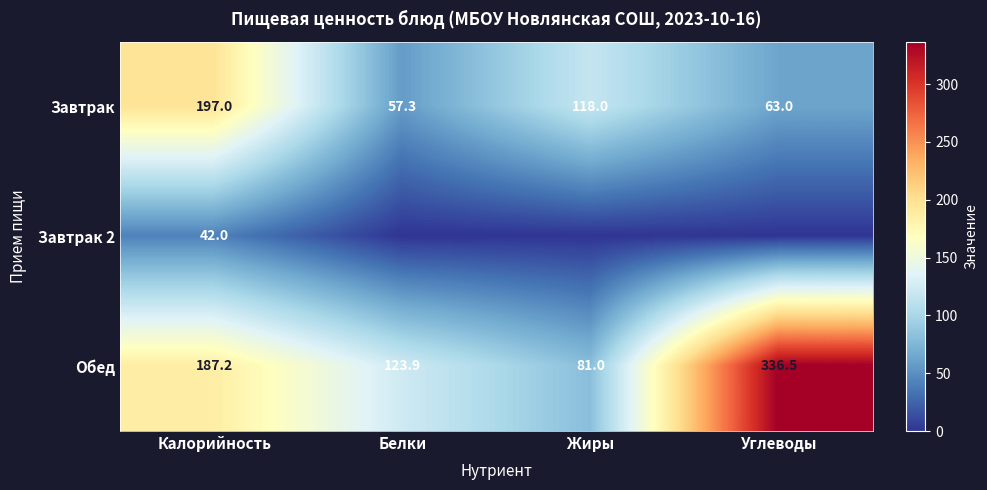

The value of Завтрак at Калорийность is 62.9. True or false?

False